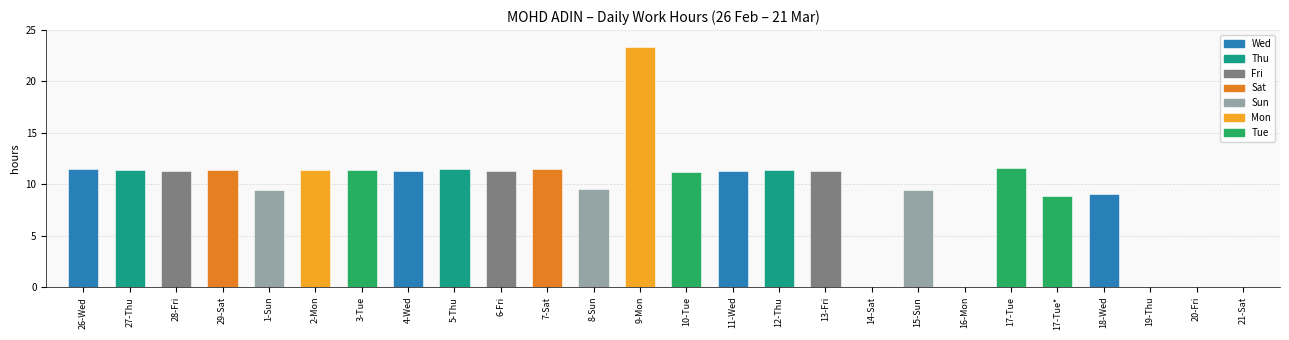

Reading left to right, transcribe all the data shown in this chart.

11.4	11.4	11.3	11.4	9.5	11.4	11.4	11.3	11.5	11.3	11.5	9.5	23.3	11.2	11.3	11.4	11.3	0.0	9.4	0.0	11.6	8.8	9.1	0.0	0.0	0.0